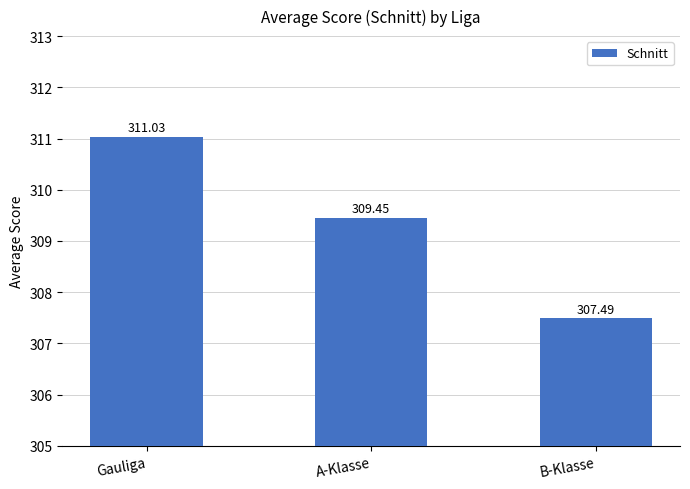

Rank the categories by value from highest to lowest.

Gauliga, A-Klasse, B-Klasse